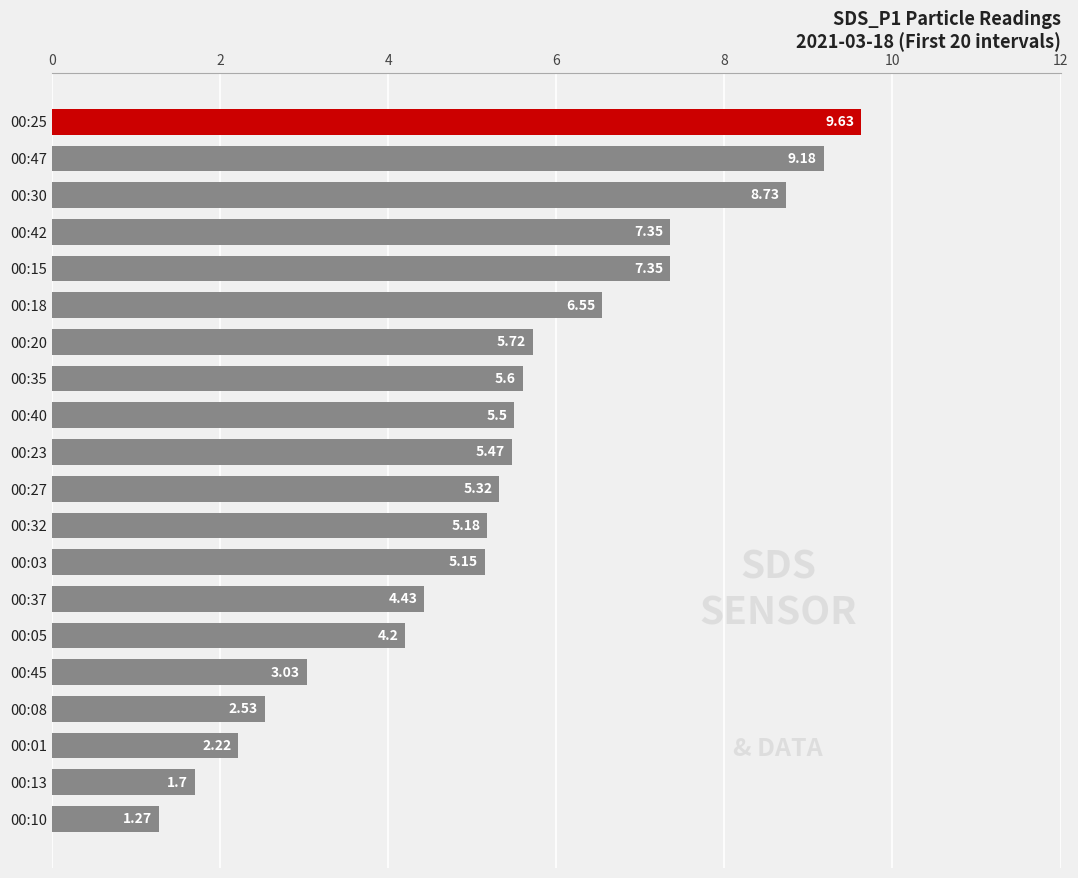

What is the change in value from 00:01 to 00:37?

+2.2